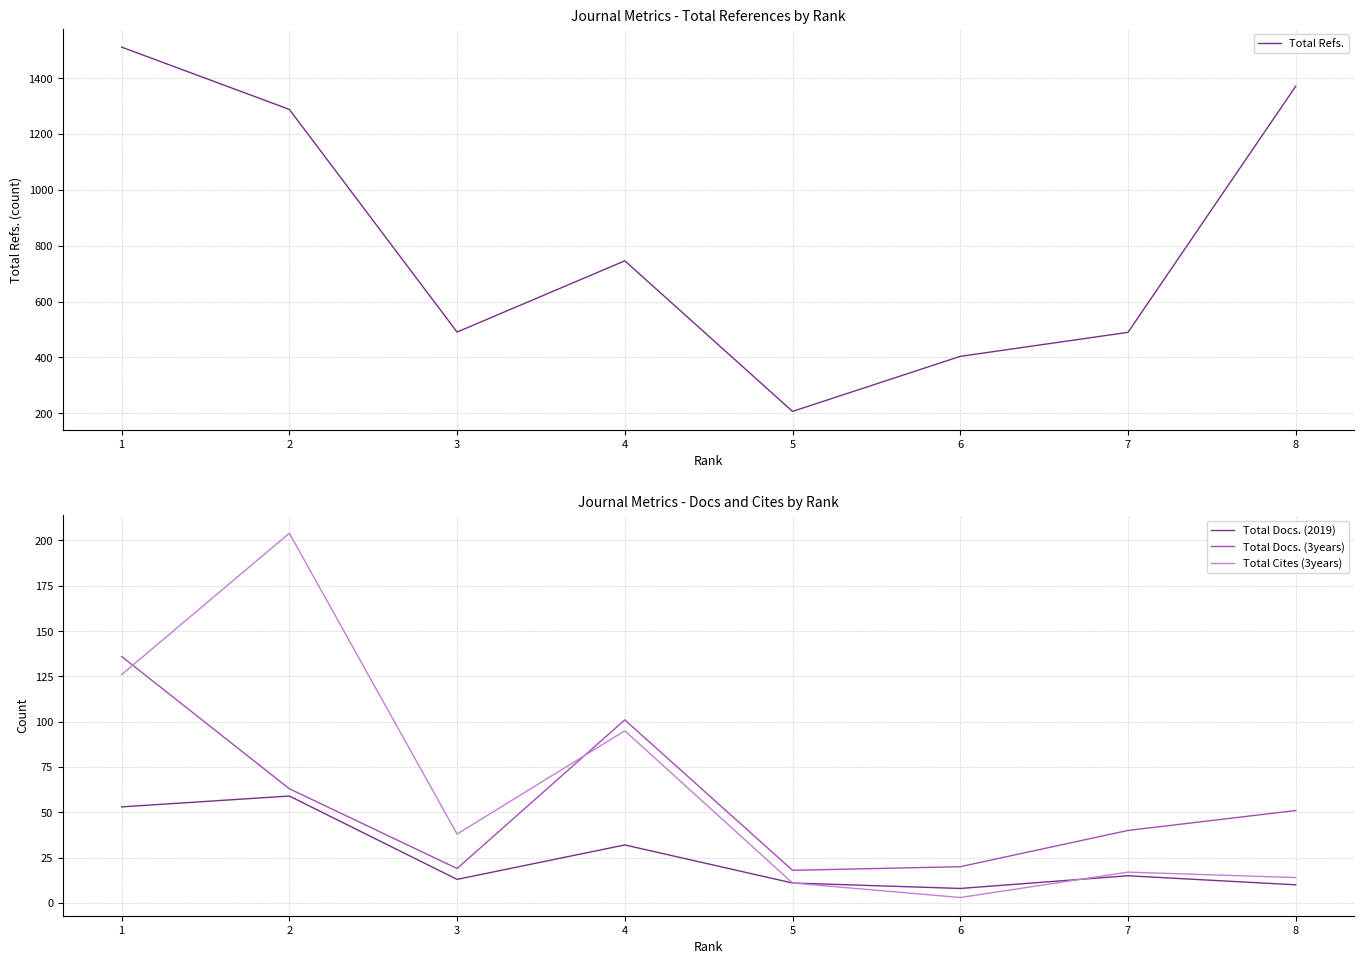

Which series changed the most between 1 and 3?

Total Refs.